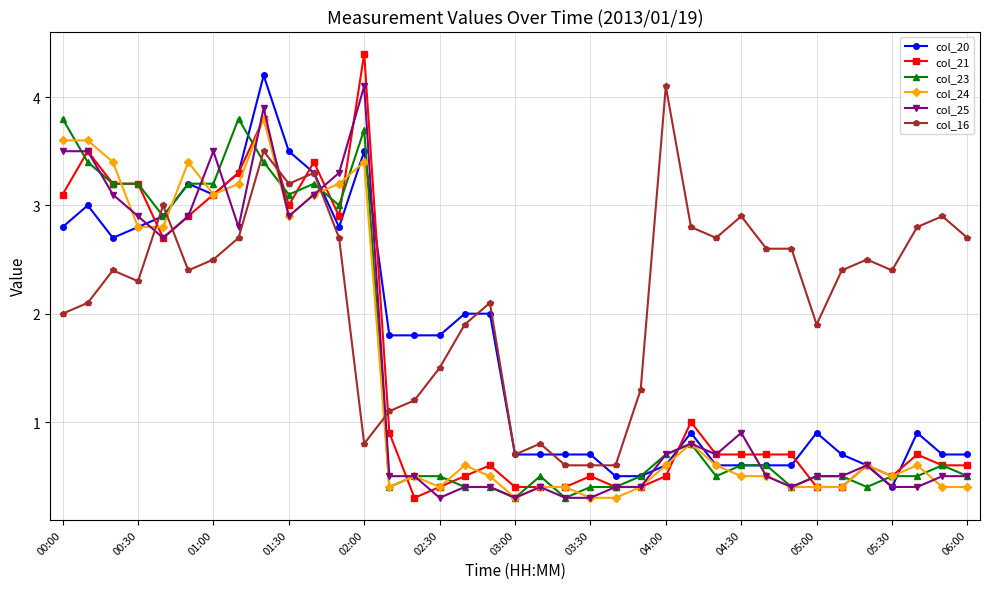

What is the lowest value of the col_21 series?

0.3